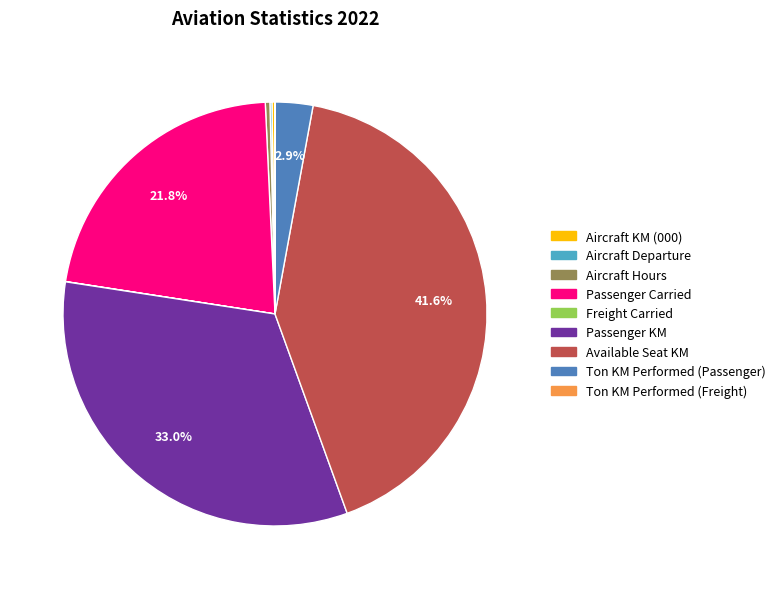

How much of the chart is everything except Passenger KM?

67.0%